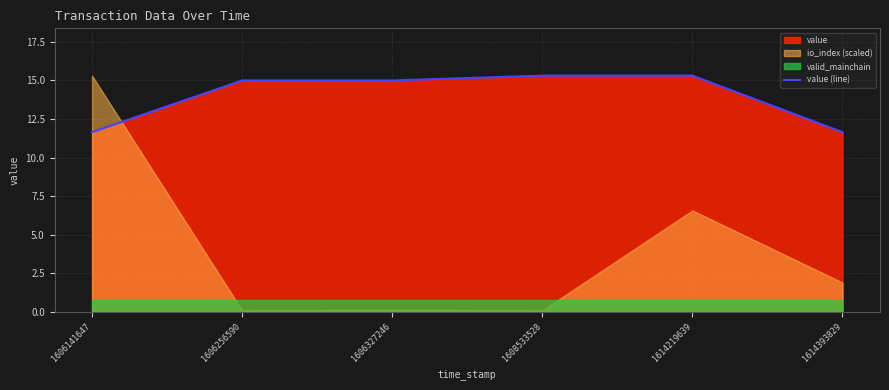

What is the value of the 3rd point from the left?

15.0